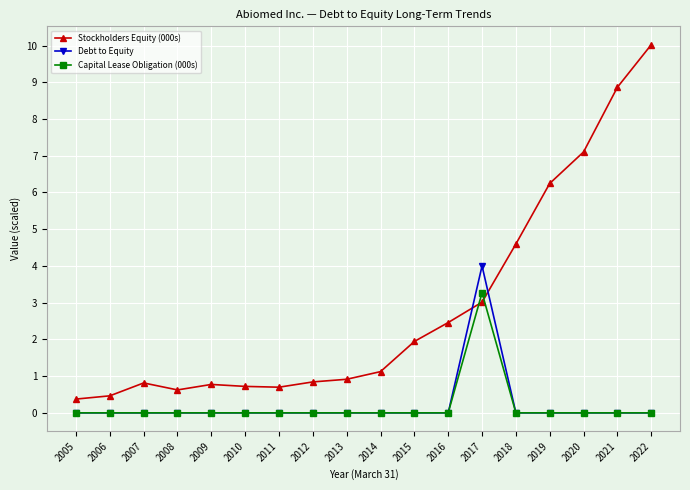

The Capital Lease Obligation (000s) series shows -1.4 at 2005. True or false?

False